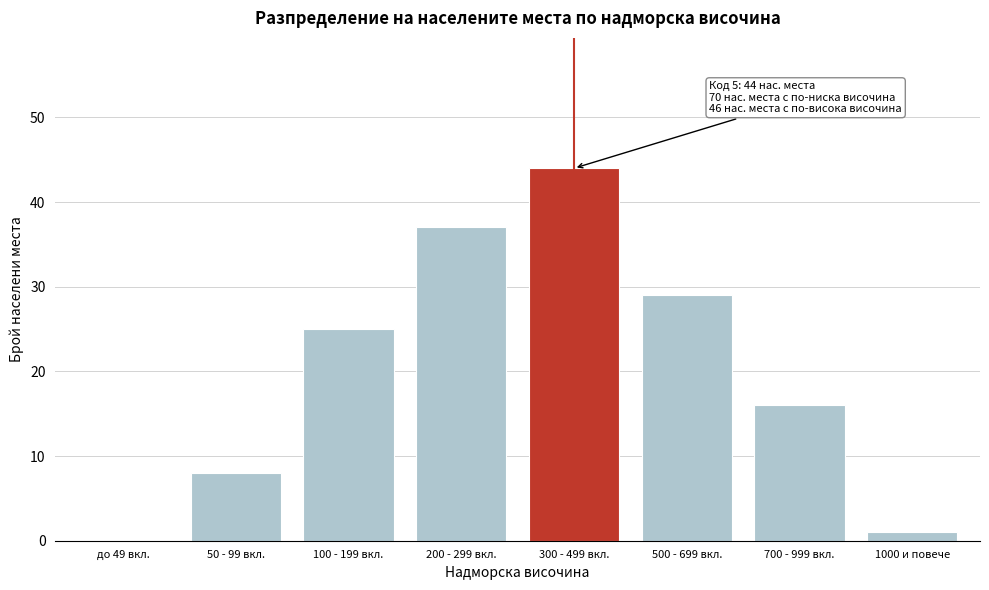

Reading right to left, what are all the values shown in this chart?

1000 и повече=1	700 - 999 вкл.=16	500 - 699 вкл.=29	300 - 499 вкл.=44	200 - 299 вкл.=37	100 - 199 вкл.=25	50 - 99 вкл.=8	до 49 вкл.=0